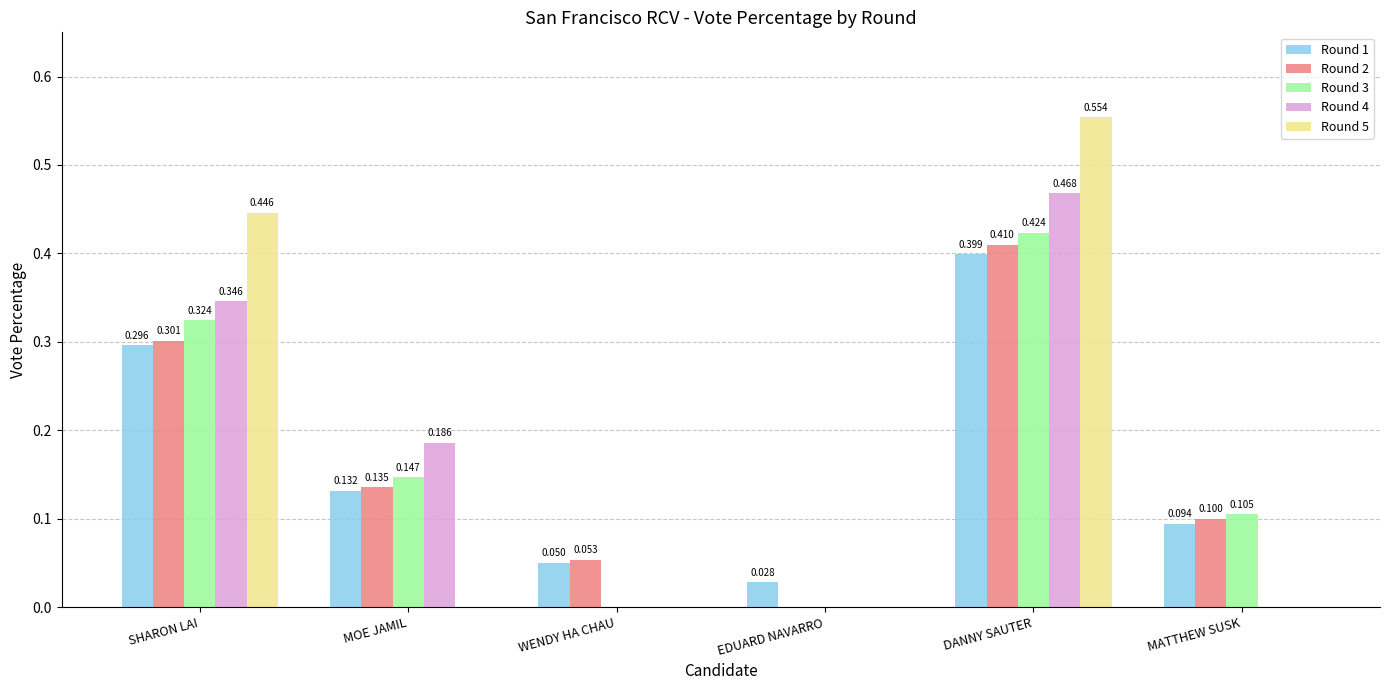

At which label does Round 3 reach its peak?

DANNY SAUTER